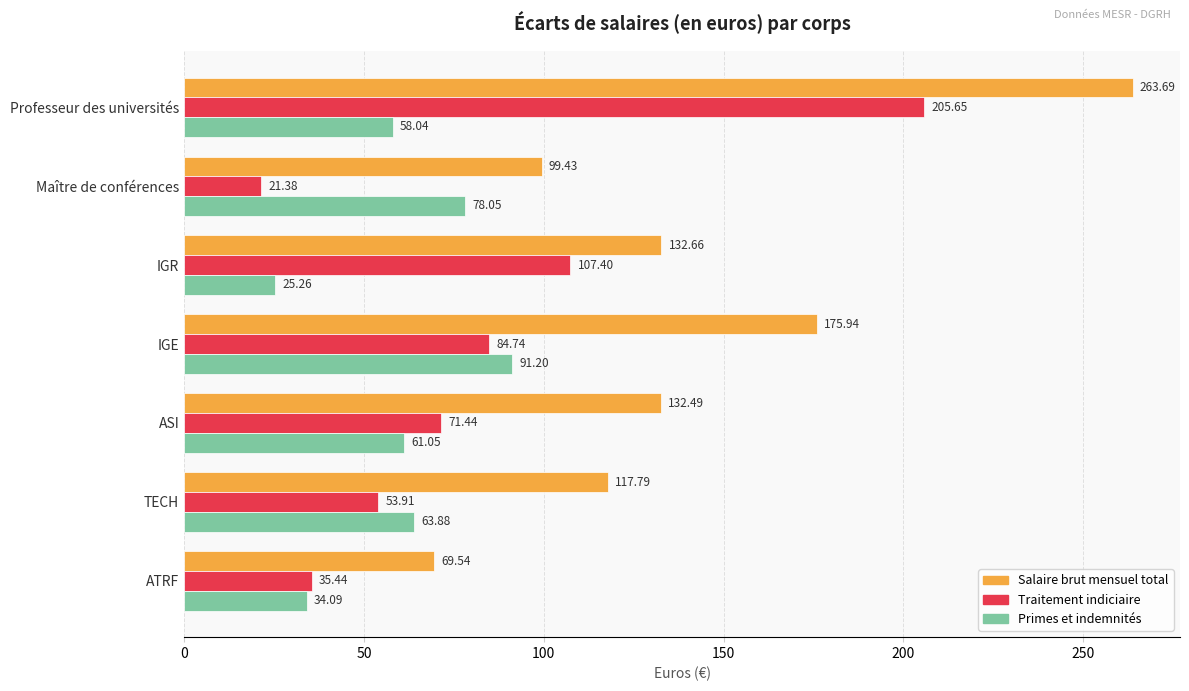

Which series has the largest total across all categories?

Salaire brut mensuel total